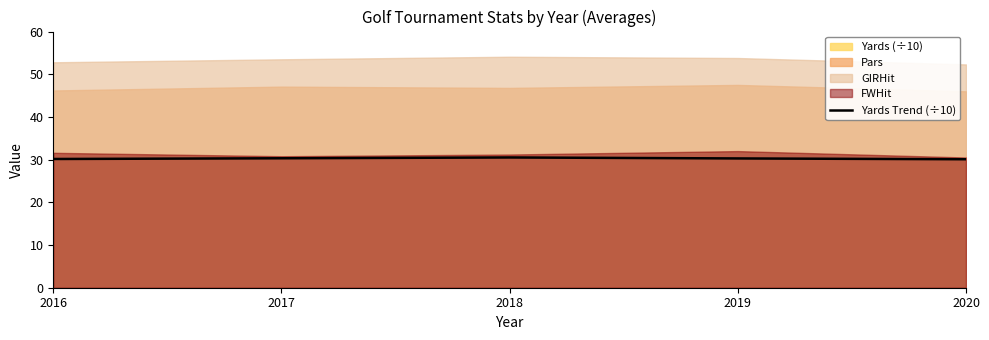

What is the change in value from 2018 to 2019?

-0.2